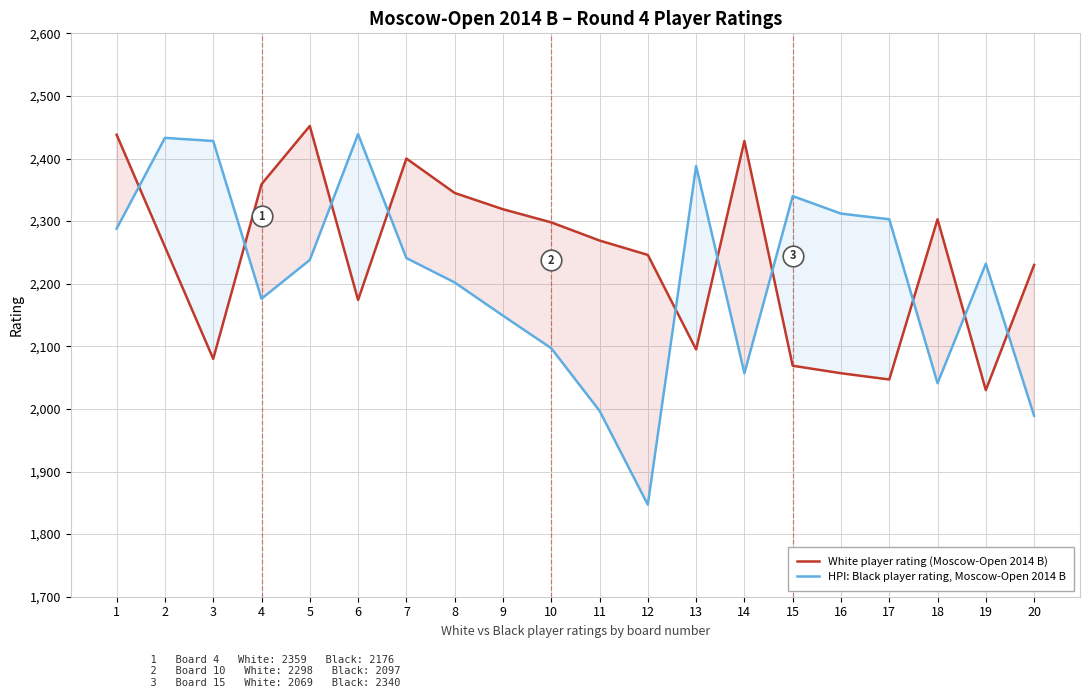

Is the value of White player rating (Moscow-Open 2014 B) at 5 greater than the value of HPI: Black player rating, Moscow-Open 2014 B at 15?

Yes